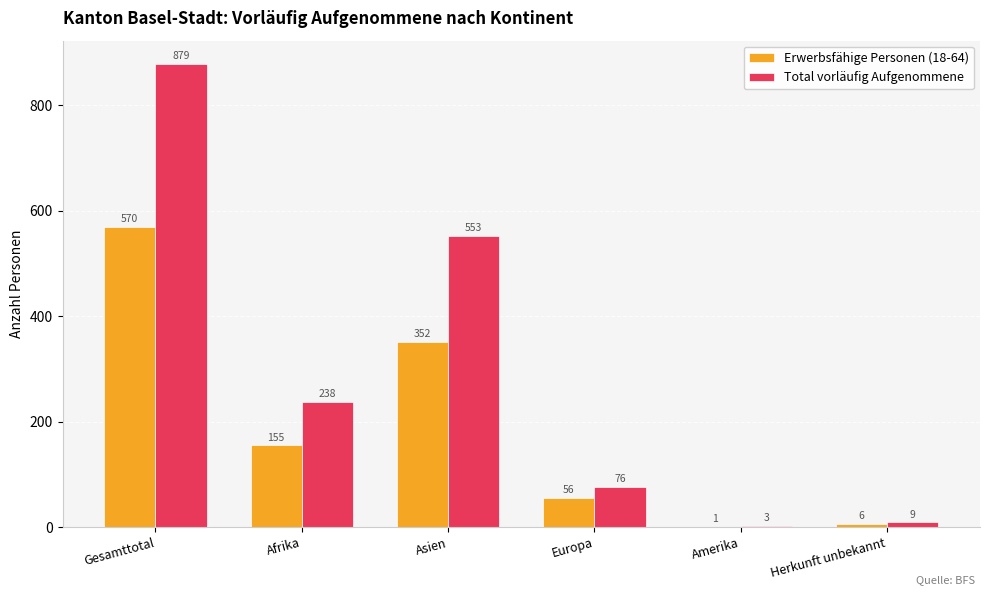

What is the greatest value displayed?

879